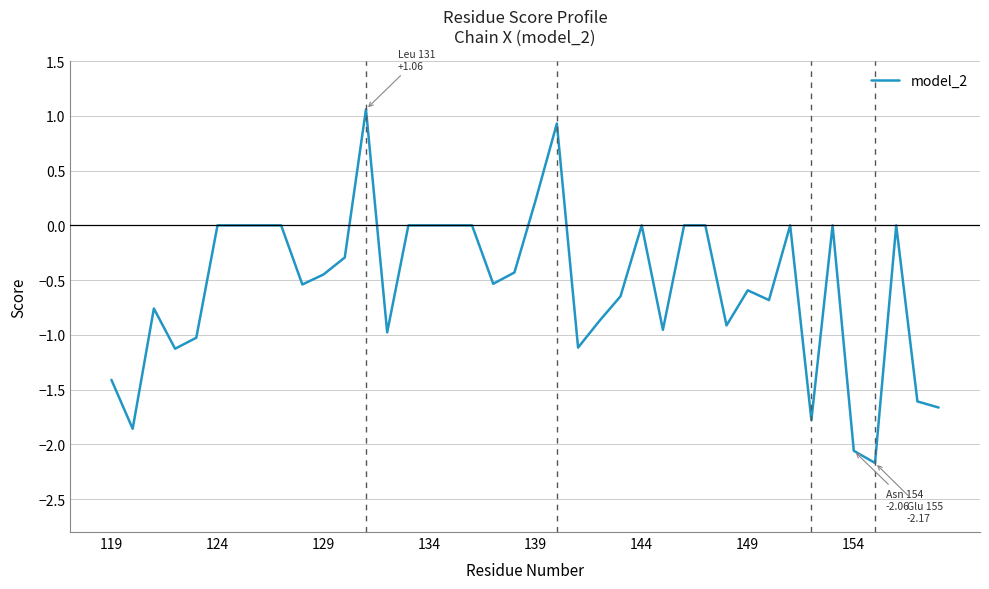

What is the difference between the maximum and minimum values?

3.2